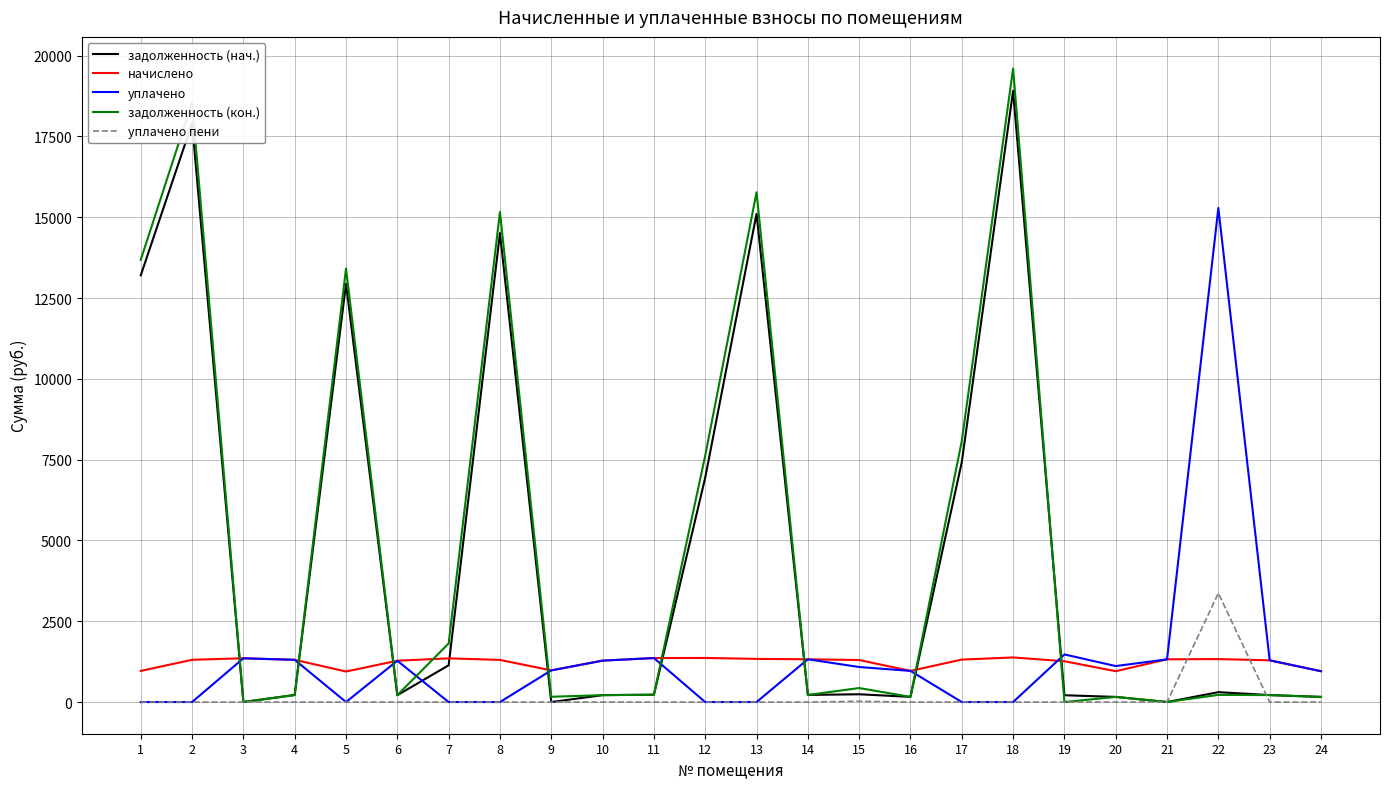

The value of уплачено at 5 is 0.0. True or false?

True